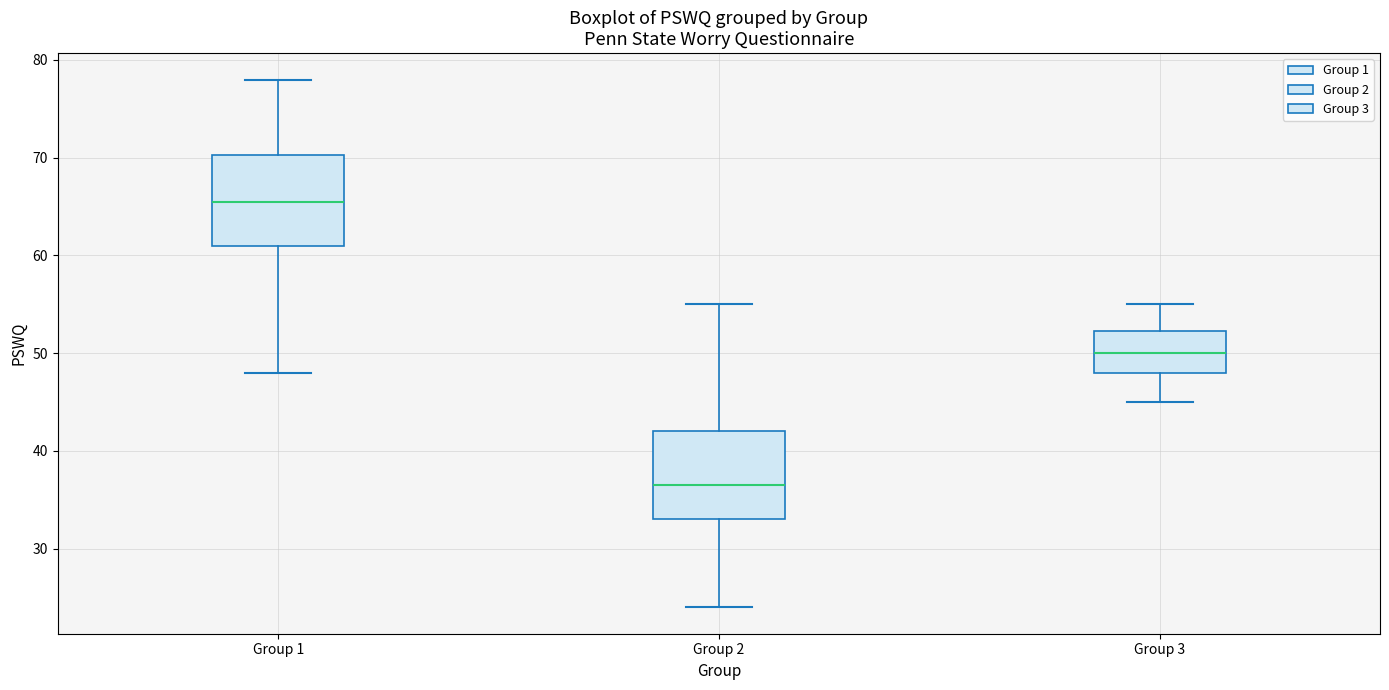

Where does the upper whisker of the box for Group 1 end on the y-axis? The values are not printed on the chart, so give them approximately, as read against the axis.

78